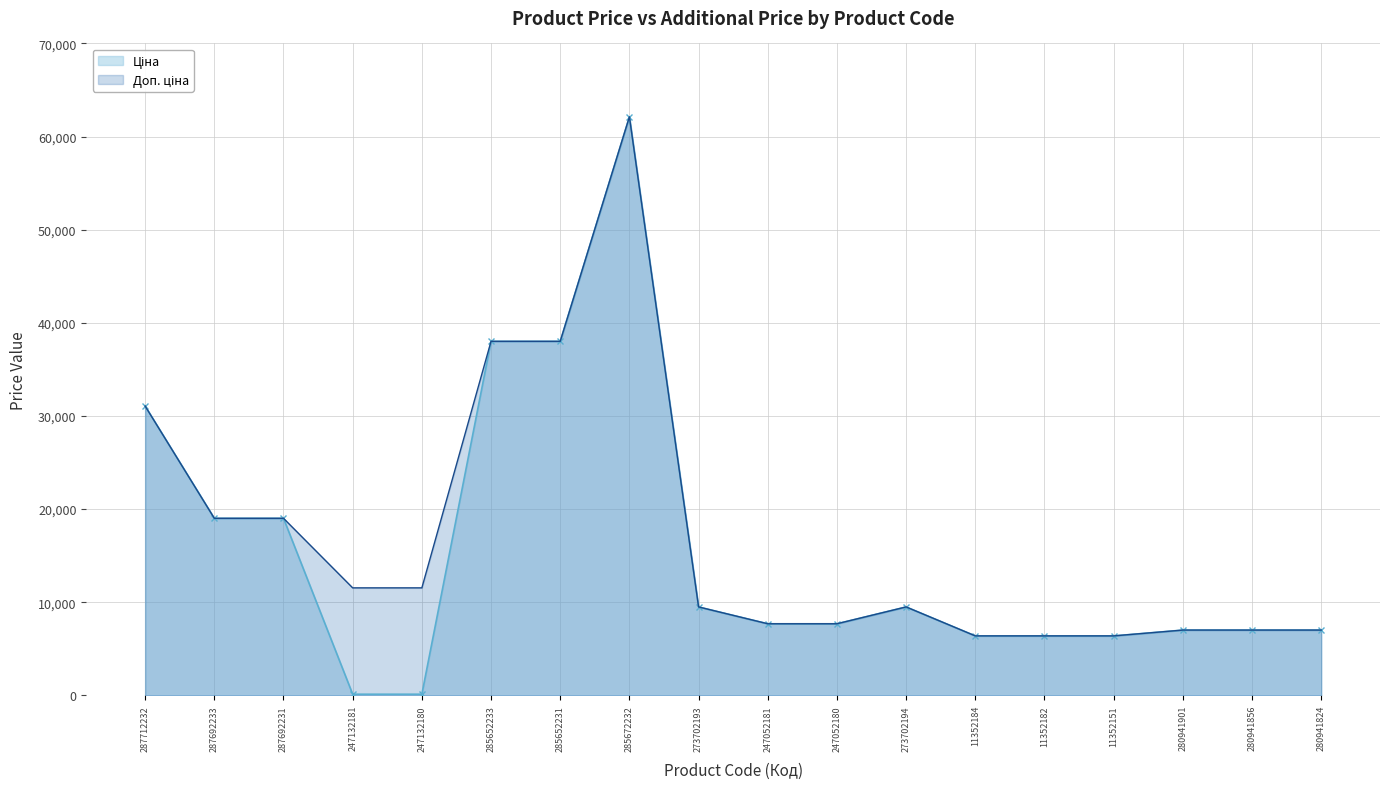

The Доп. ціна series shows 7002.6 at 280941901. True or false?

True